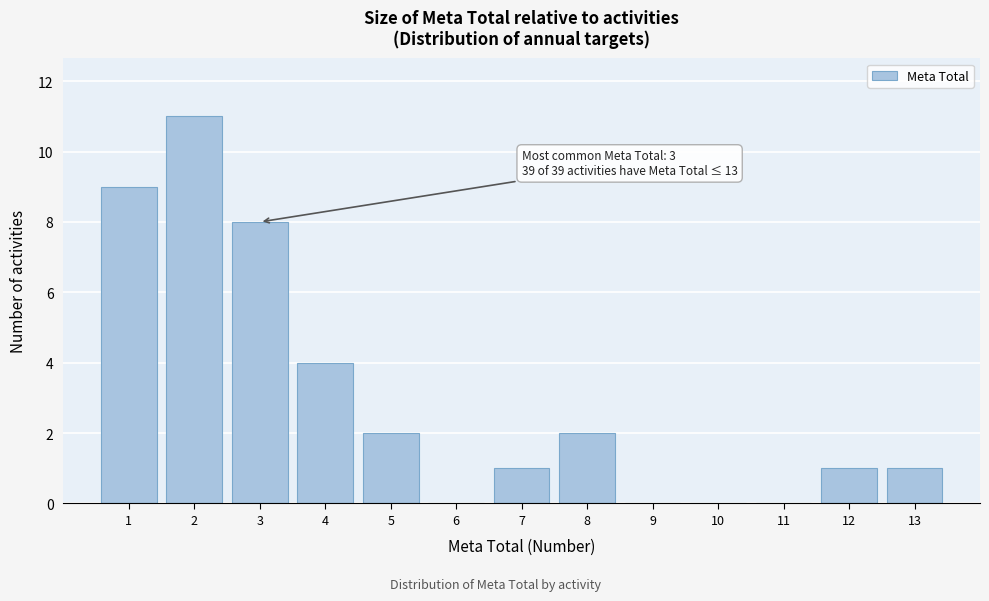

Over which range of the x-axis is the bar tallest?

1.5 to 2.5